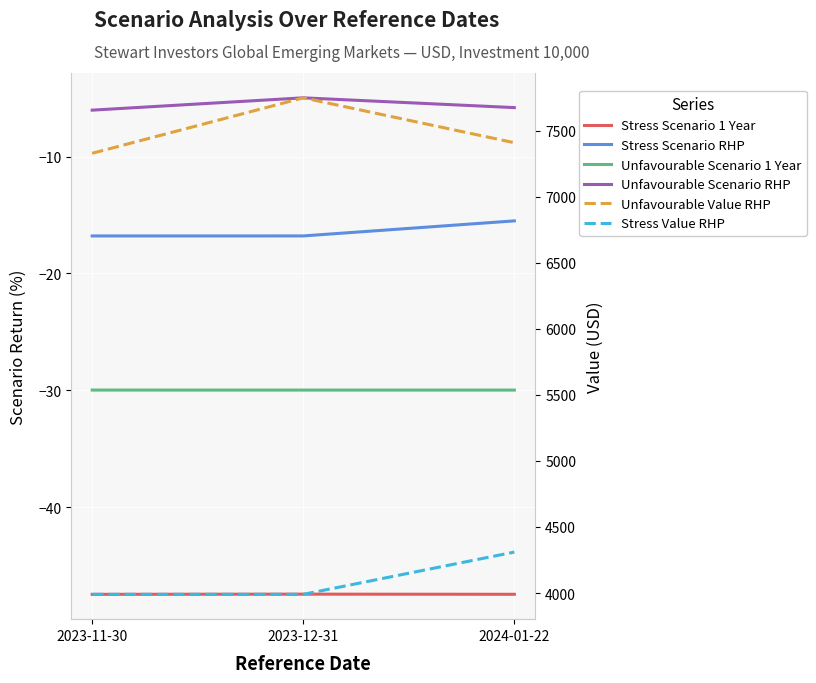

List the series in order of their peak value, lowest first.

Stress Scenario 1 Year, Unfavourable Scenario 1 Year, Stress Scenario RHP, Unfavourable Scenario RHP, Stress Value RHP, Unfavourable Value RHP